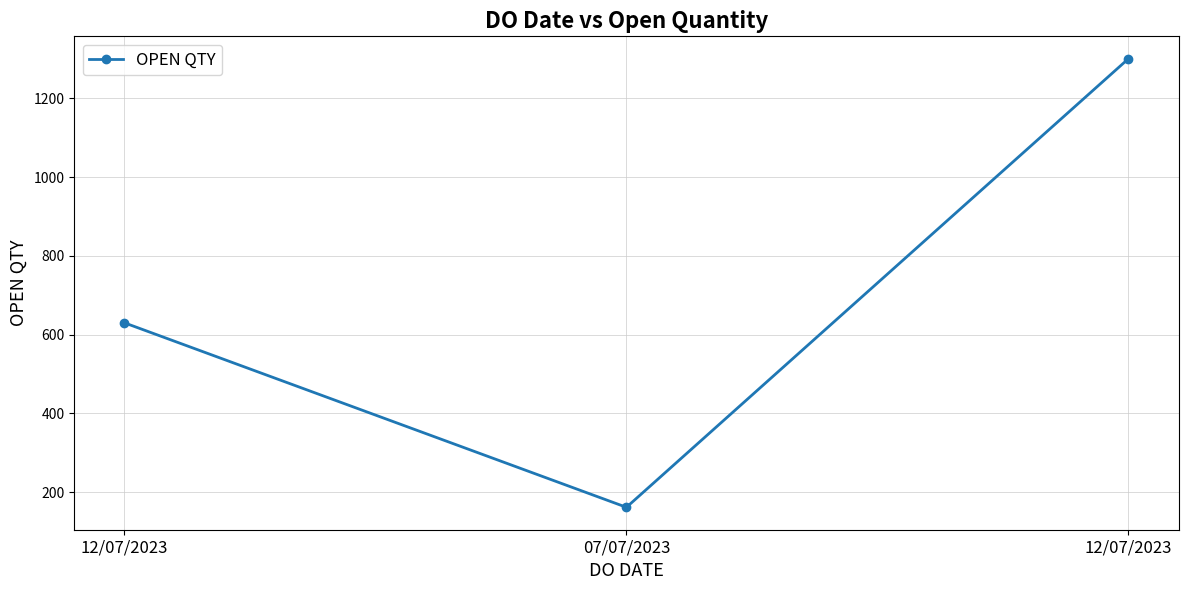

What is the difference between the values at 07/07/2023 and 12/07/2023?

1138